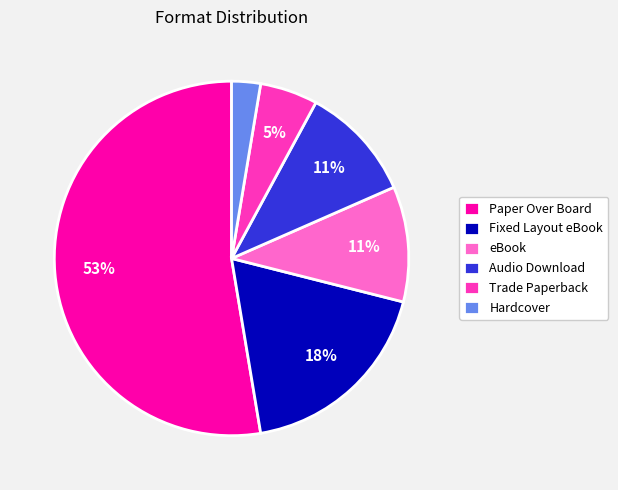

Which slice is the smallest?

Hardcover